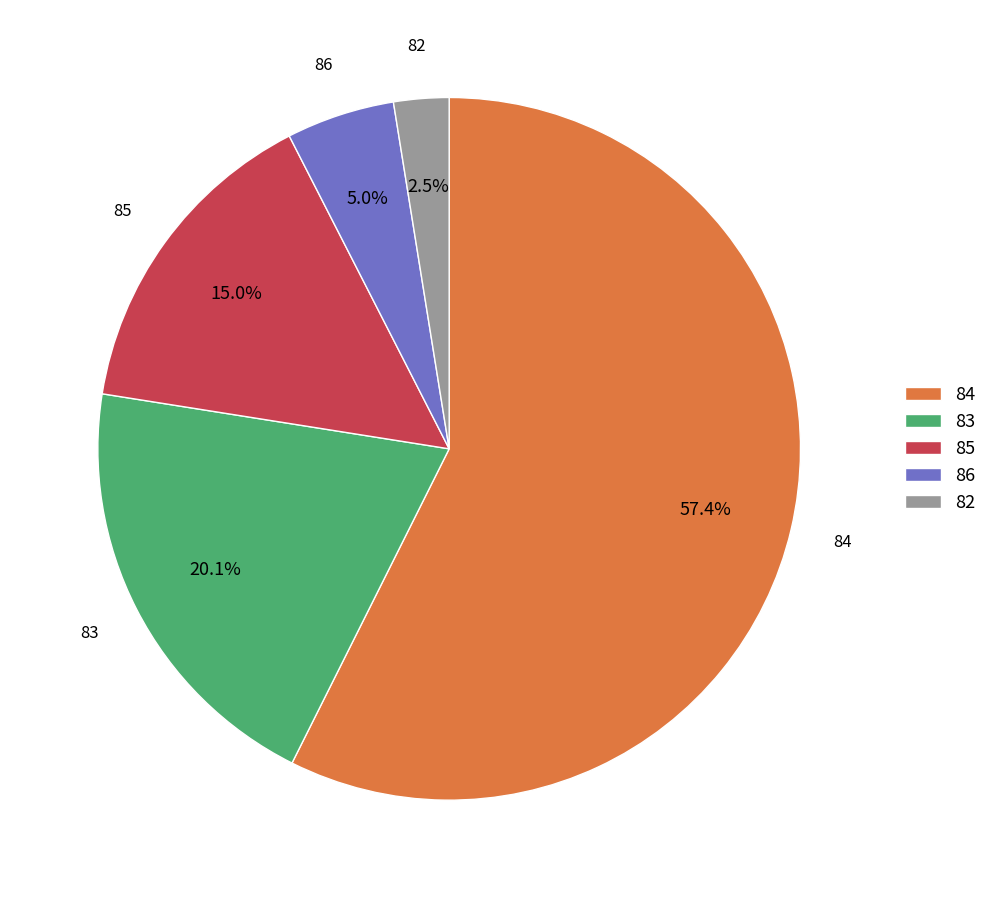

What is the total percentage of 83 and 84?

77.5%